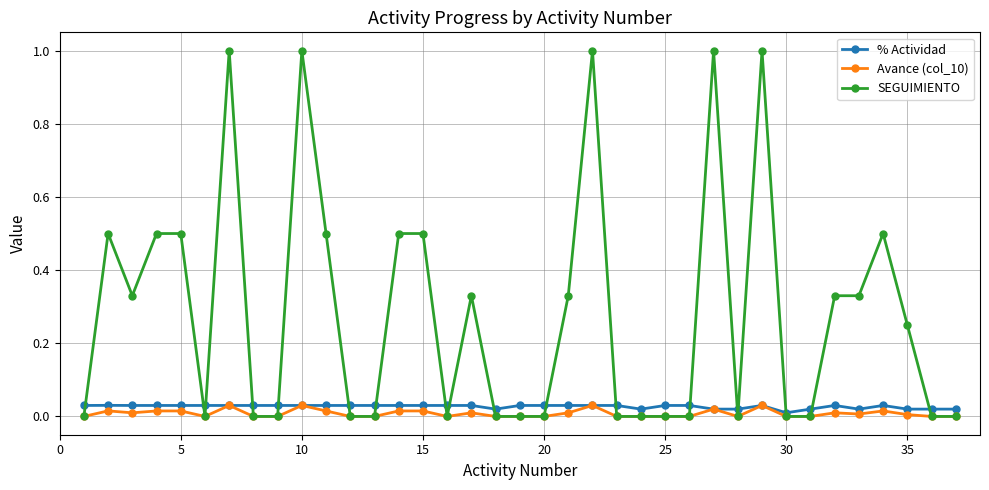

What are all the series names shown in the legend?

% Actividad, Avance (col_10), SEGUIMIENTO